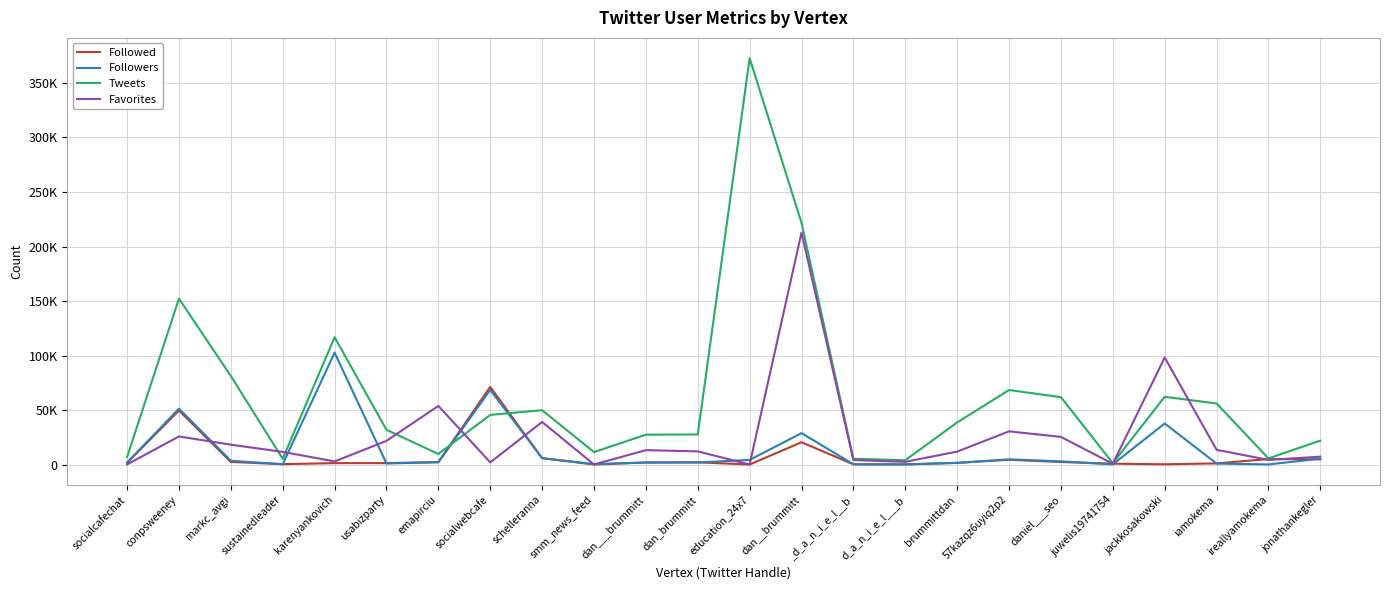

At which category is the sum across all series the highest?

dan__brummitt